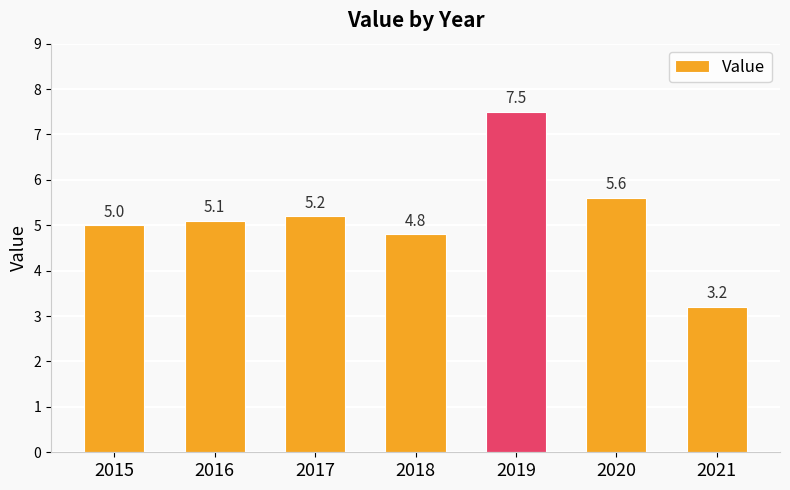

Where is the data nearest to the value 5?

2015